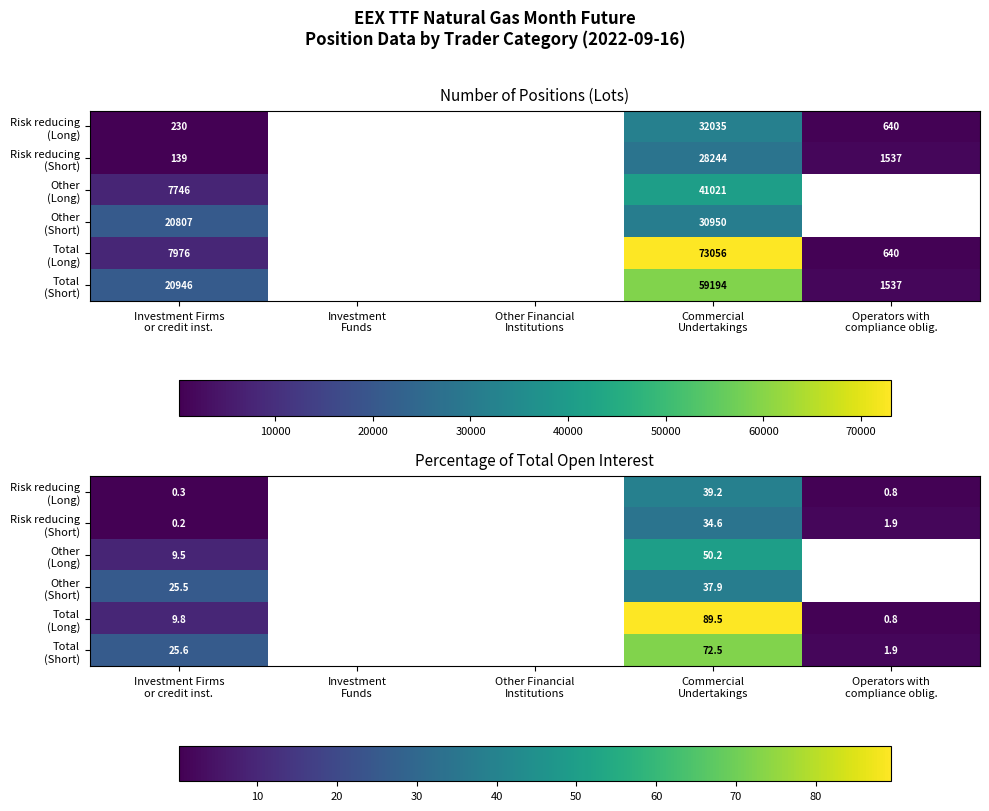

Is the value of Risk reducing (Short) at Investment Firms or credit inst. greater than the value of Risk reducing (Long) at Investment Funds?

No